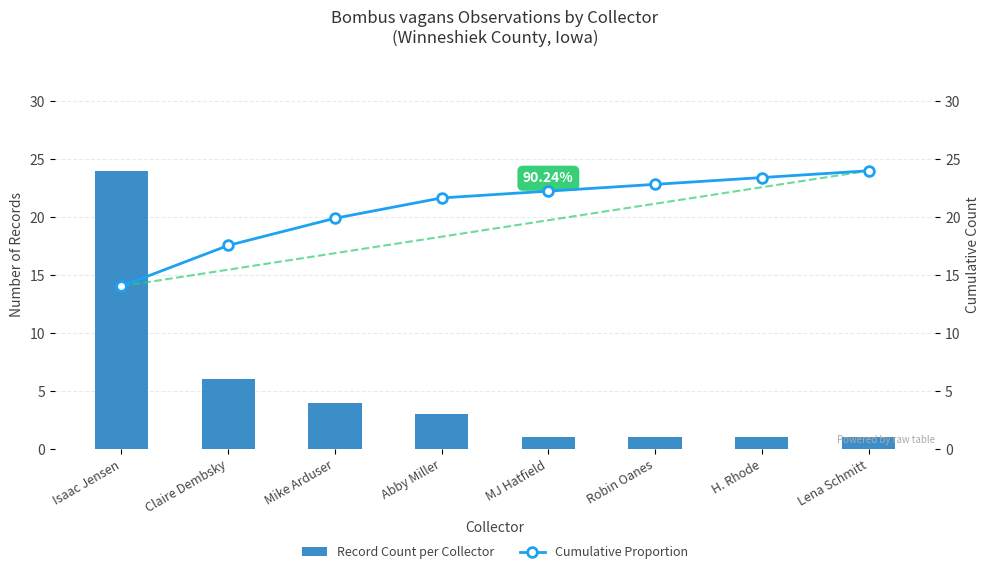

Rank the categories by Record Count per Collector value from lowest to highest.

MJ Hatfield, Robin Oanes, H. Rhode, Lena Schmitt, Abby Miller, Mike Arduser, Claire Dembsky, Isaac Jensen